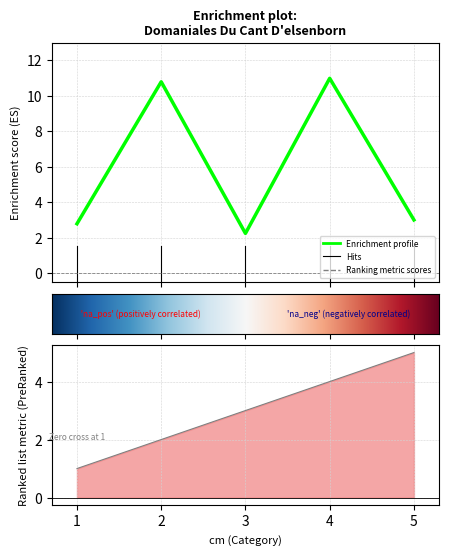

The produit_vtgr series shows 10.8 at 2. True or false?

True